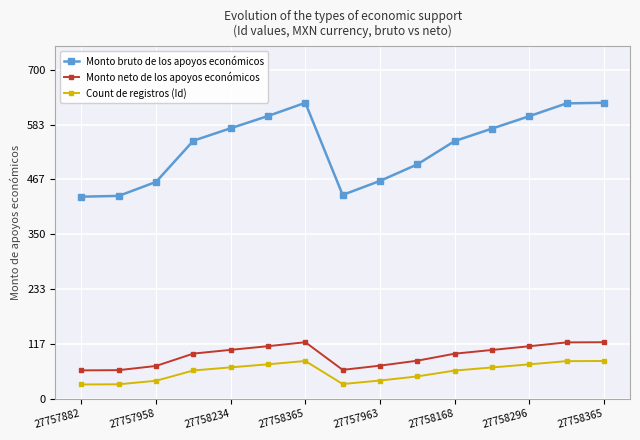

How many lines are shown in the chart?

3